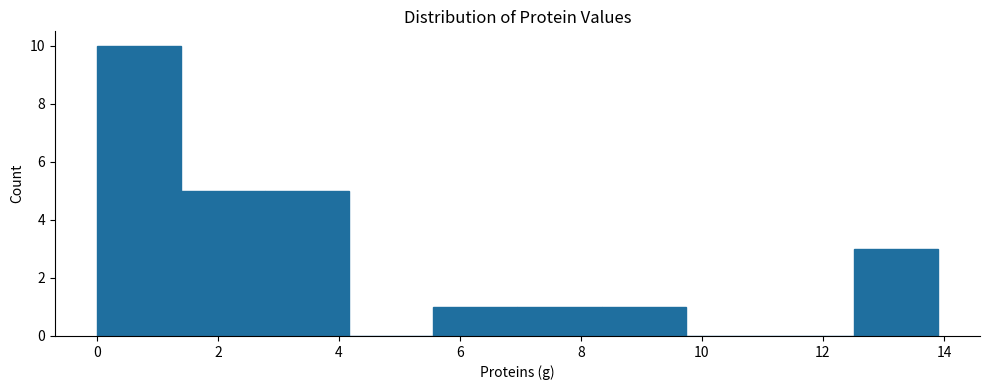

Reading left to right, list every bar in this chart as the range it spans on the x-axis followed by its height. Neither the bar edges nor the heights are printed on the chart, so give them approximately, as read against the axes.

0.0 to 1.4: 10
1.4 to 2.8: 5
2.8 to 4.2: 5
4.2 to 5.6: 0
5.6 to 7.0: 1
7.0 to 8.4: 1
8.4 to 9.8: 1
9.8 to 11.2: 0
11.2 to 12.6: 0
12.6 to 14.0: 3